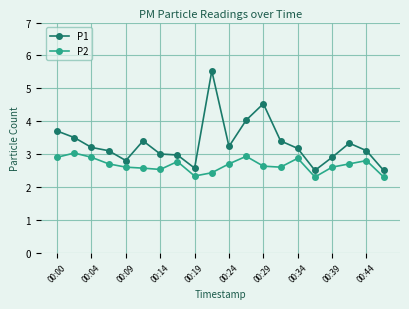

What is the minimum value for P1?

2.5